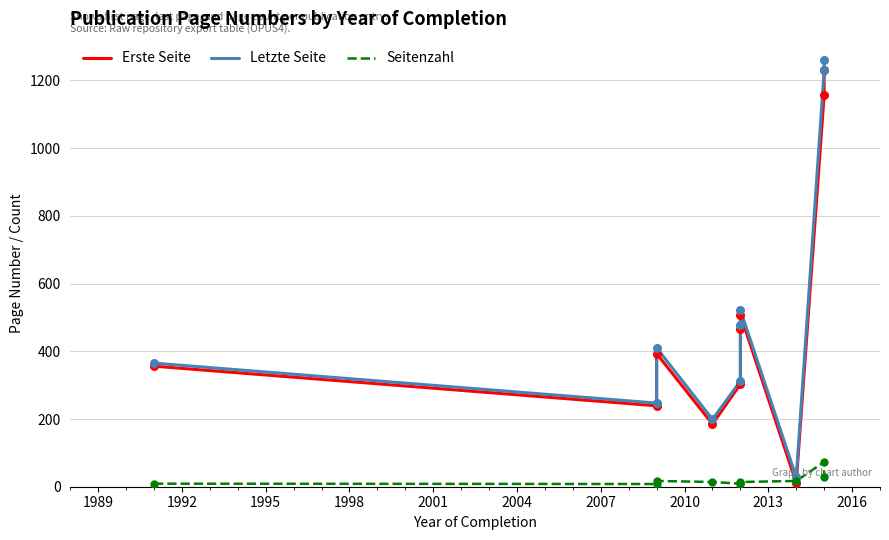

Is the value of Letzte Seite at 1995 greater than the value of Erste Seite at 1986?

No